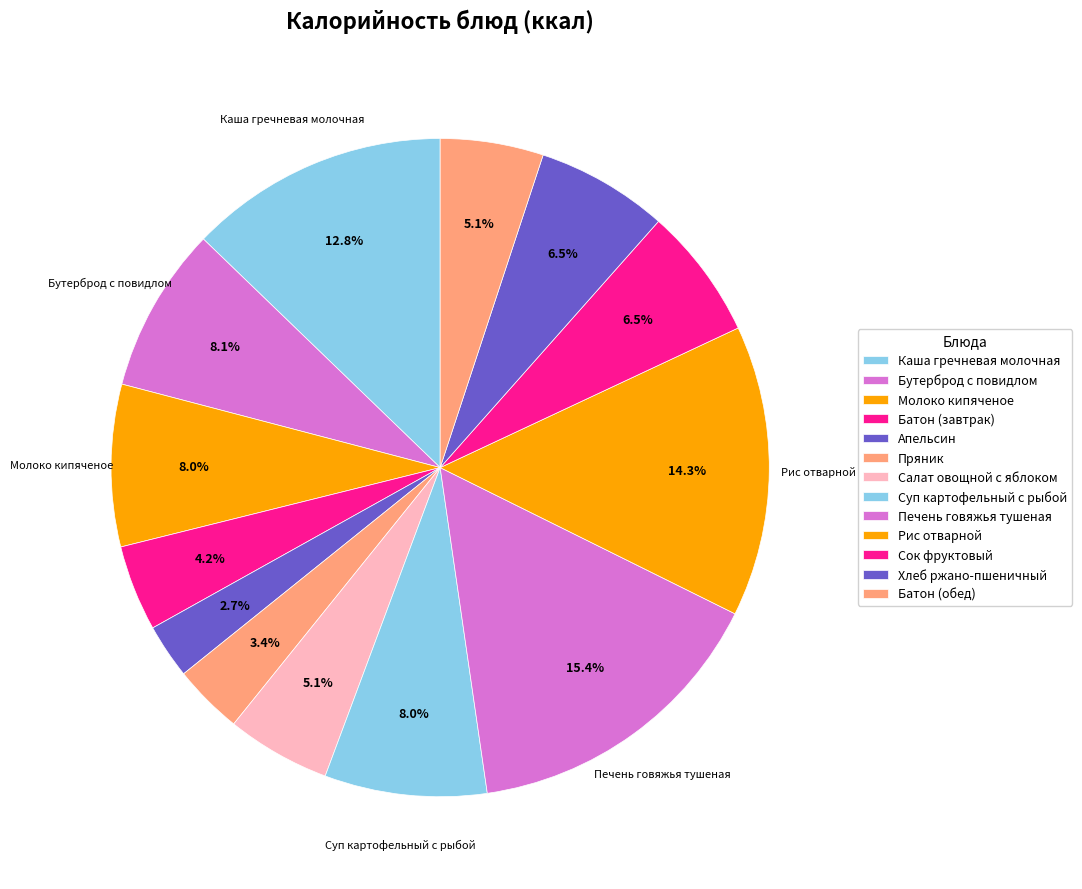

To the nearest percent, what is the average slice percentage?

8%